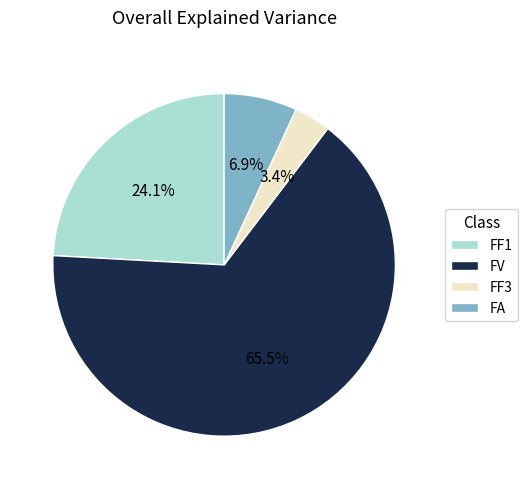

Which category accounts for the majority?

FV